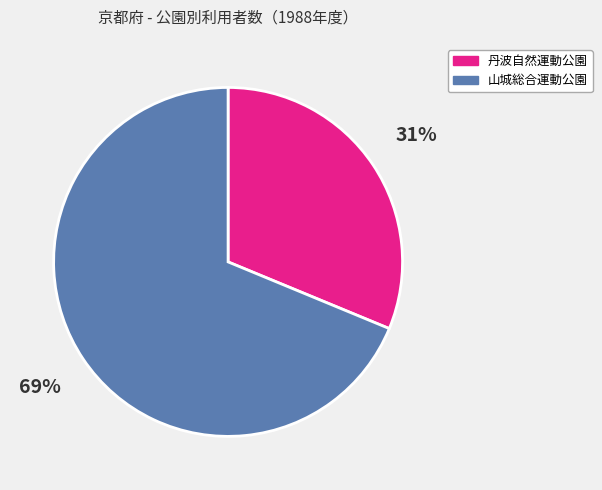

What is the majority slice?

山城総合運動公園